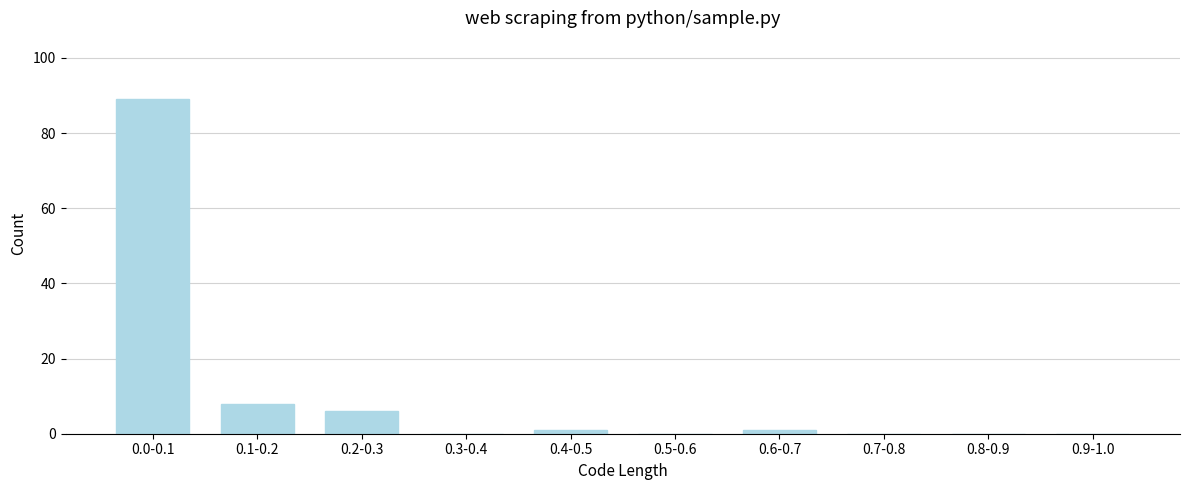

Reading left to right, extract all data points from this chart.

0.0-0.1=89	0.1-0.2=8	0.2-0.3=6	0.3-0.4=0	0.4-0.5=1	0.5-0.6=0	0.6-0.7=1	0.7-0.8=0	0.8-0.9=0	0.9-1.0=0